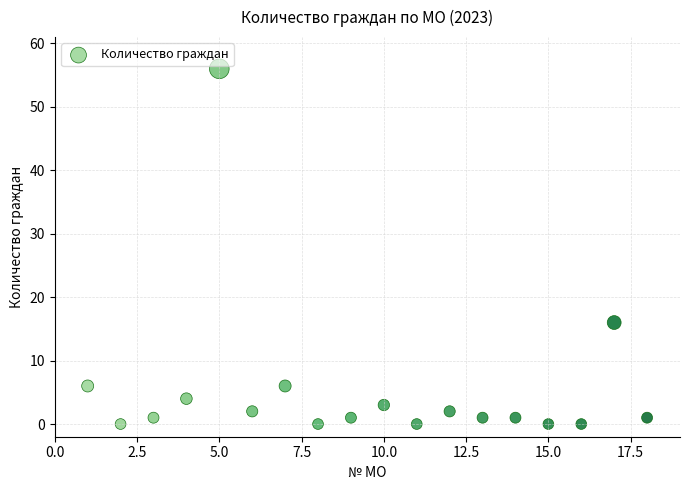

What is the range of X values (max minus min)?

17